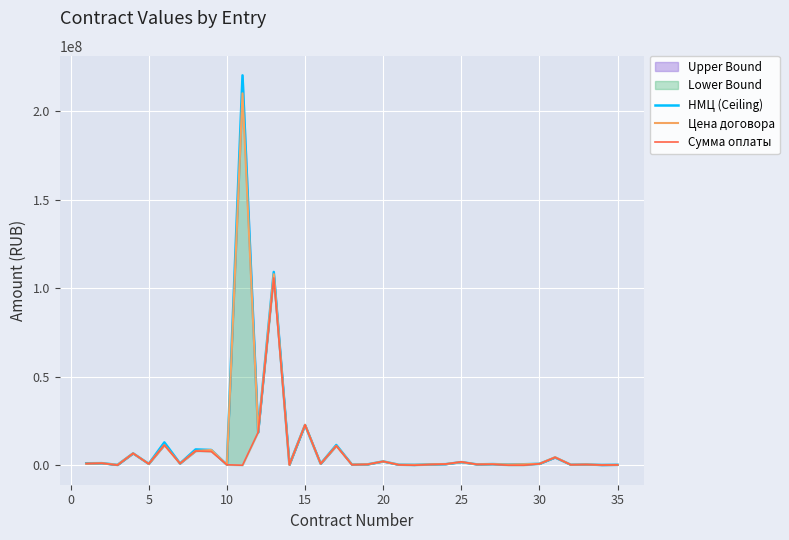

What is the value of the Сумма оплаты point at the 30th from the left?

800640.6